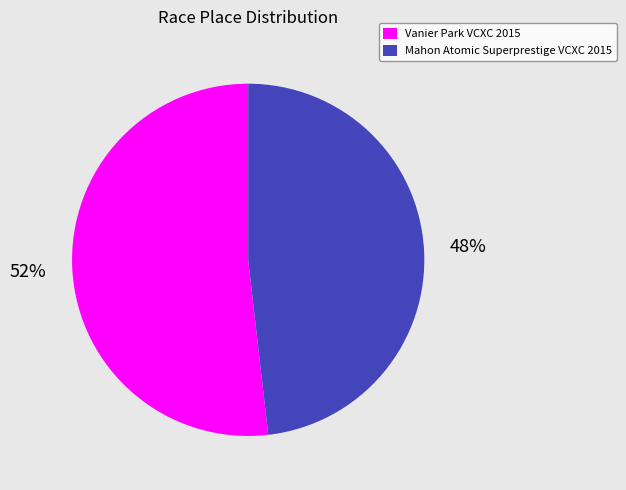

How many segments does this pie chart have?

2